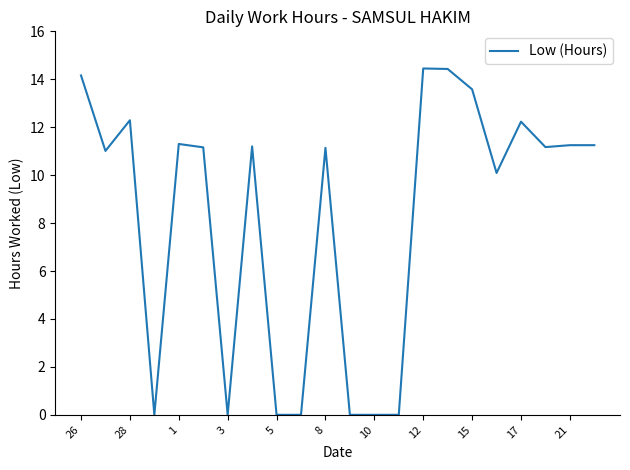

The value at 10 is -6.7. True or false?

False